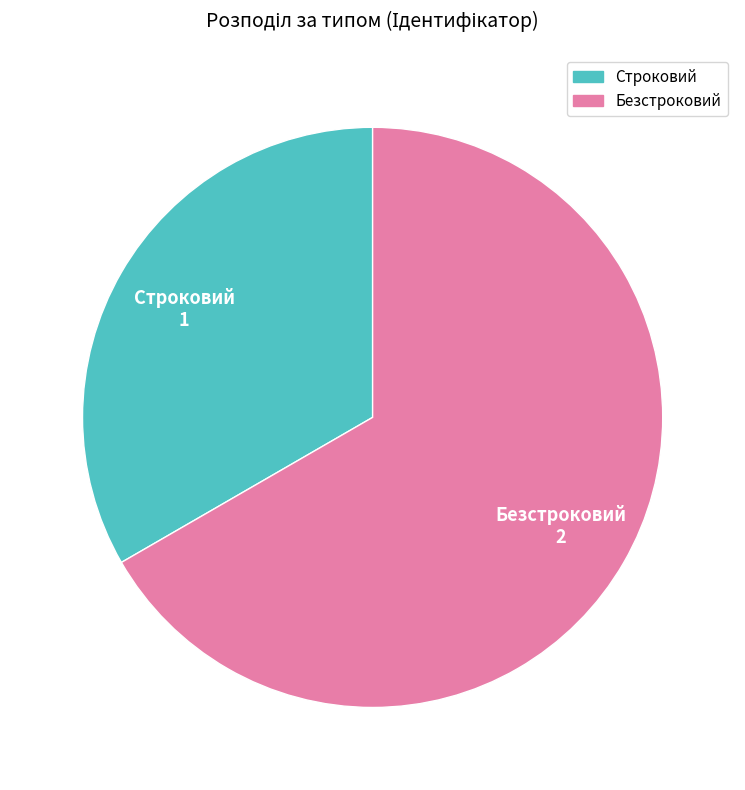

Is there a majority slice in this chart?

Yes